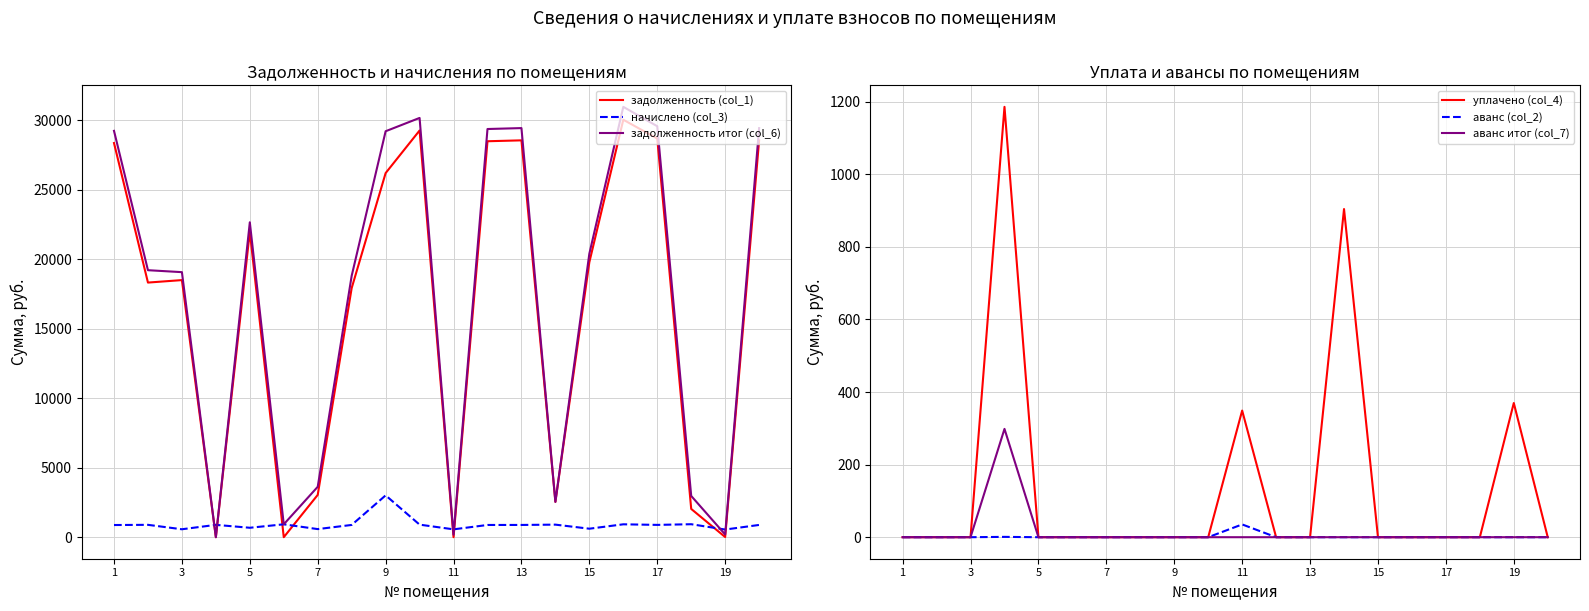

What is the difference between the задолженность (col_1) values at 11 and 13?

28562.9